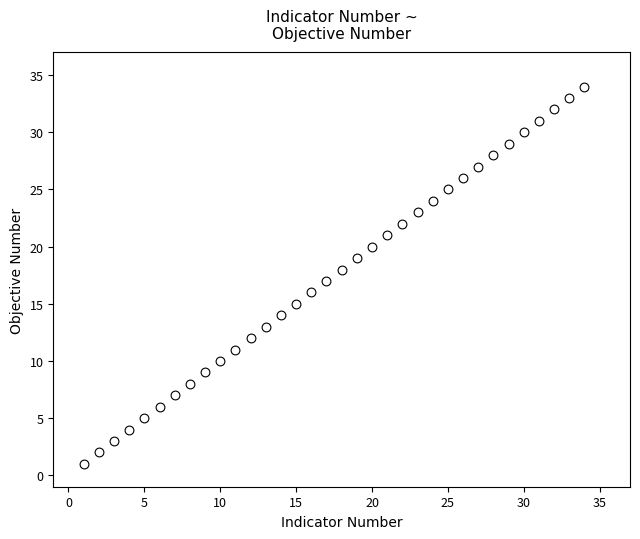

What is the range of Y values (max minus min)?

33